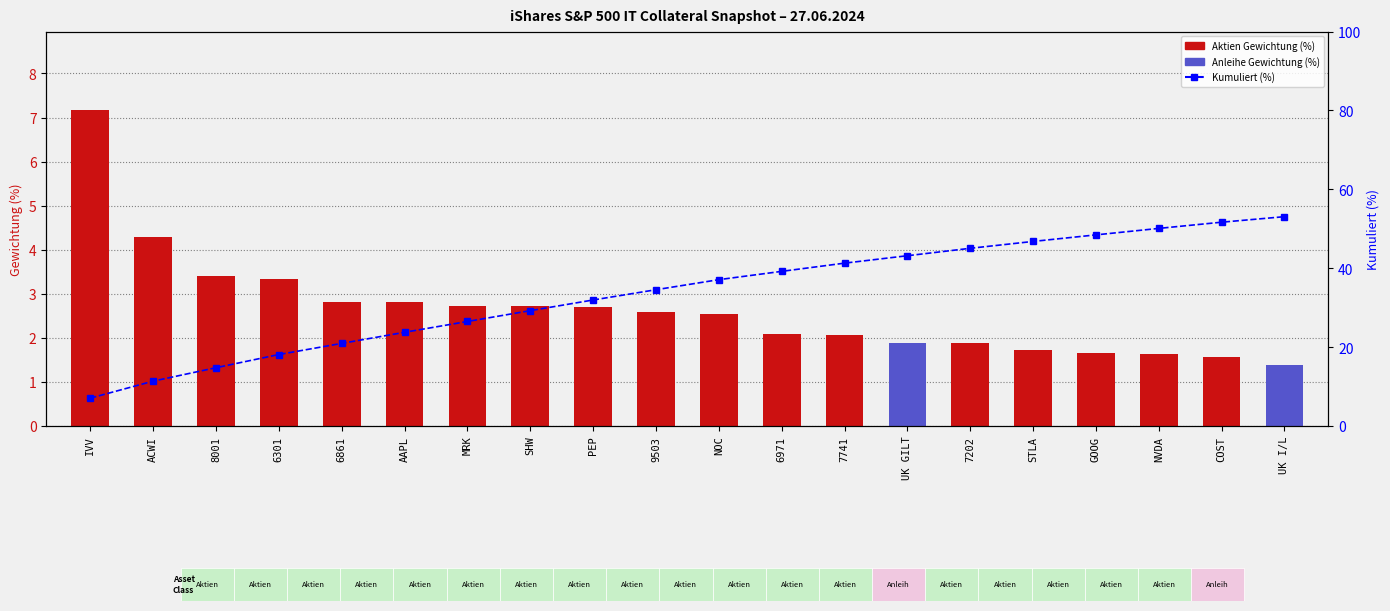

At how many categories does at least one series exceed 28?

13